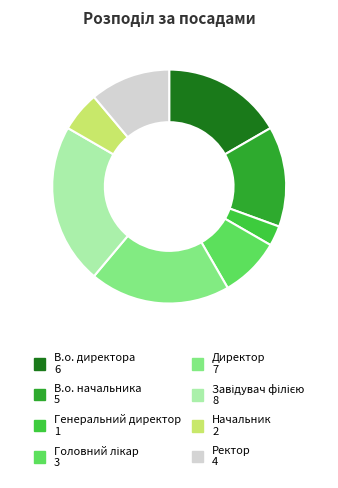

Which has a higher value, Генеральний директор or Начальник?

Начальник